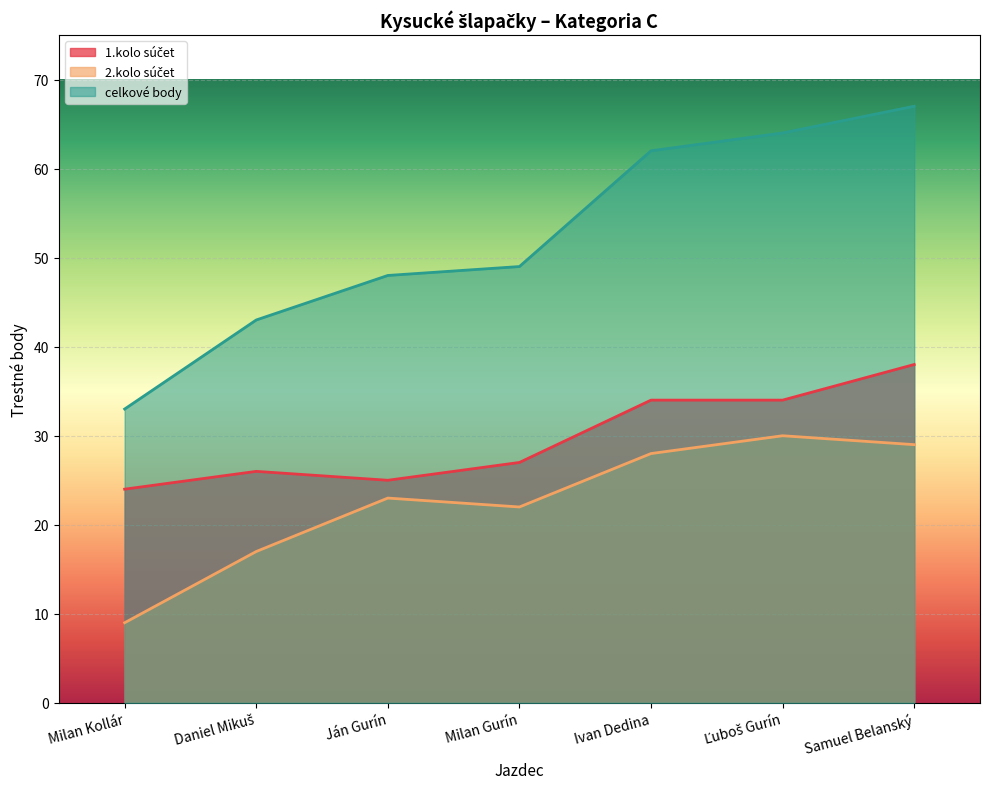

List the series in order of their overall mean, highest first.

celkové body, 1.kolo súčet, 2.kolo súčet